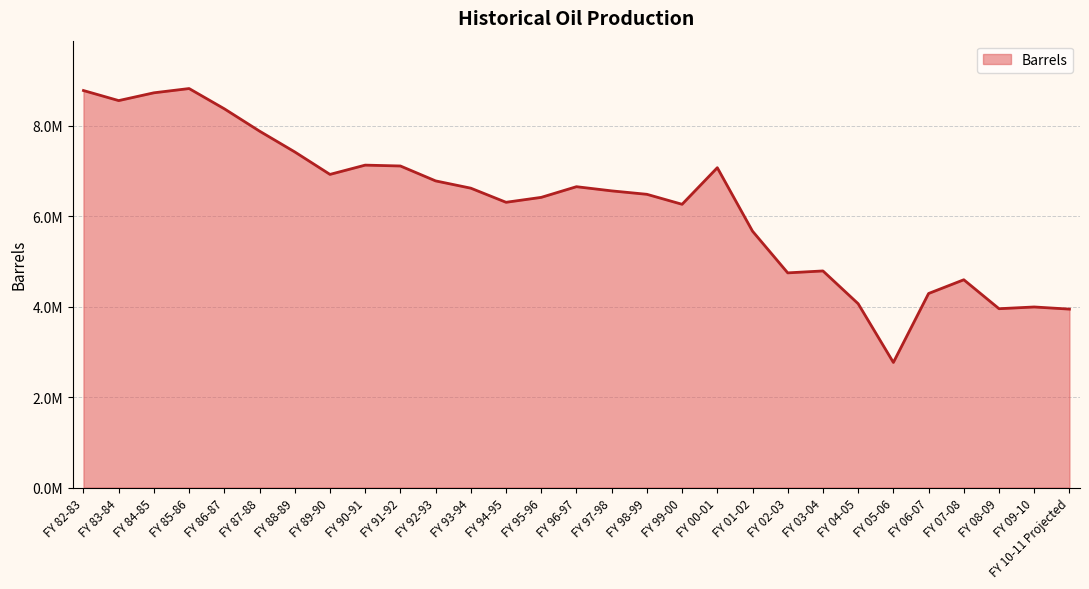

Does the chart display data point markers on the line(s)?

No